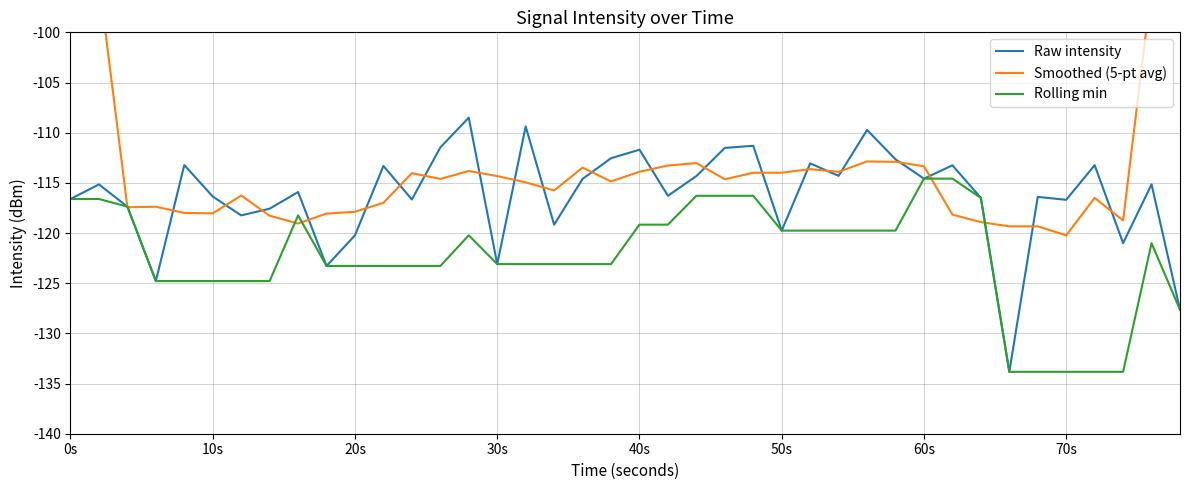

What is the maximum value for Rolling min?

-114.6